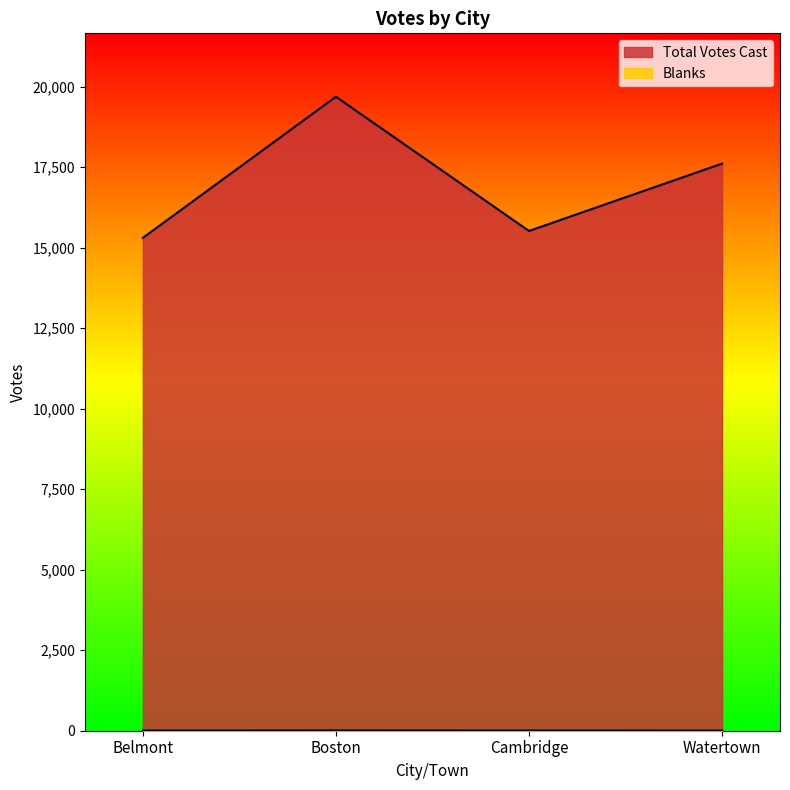

Which category has the lowest value across all series?

Watertown